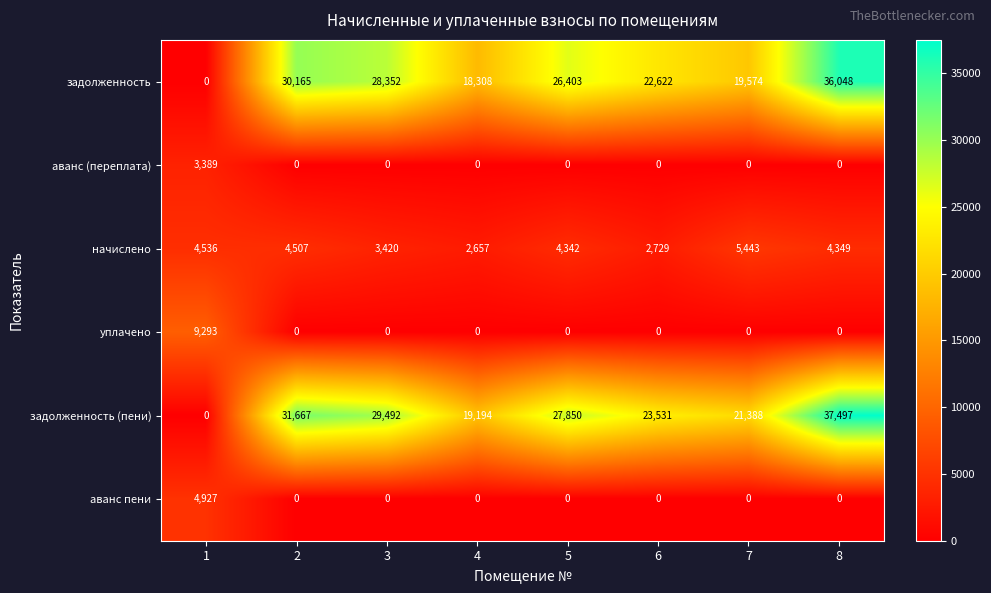

What is the average value of the аванс (переплата) series?

424